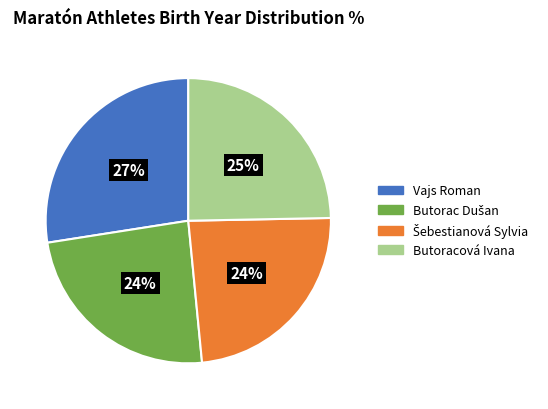

To the nearest percent, what is the average slice percentage?

25%